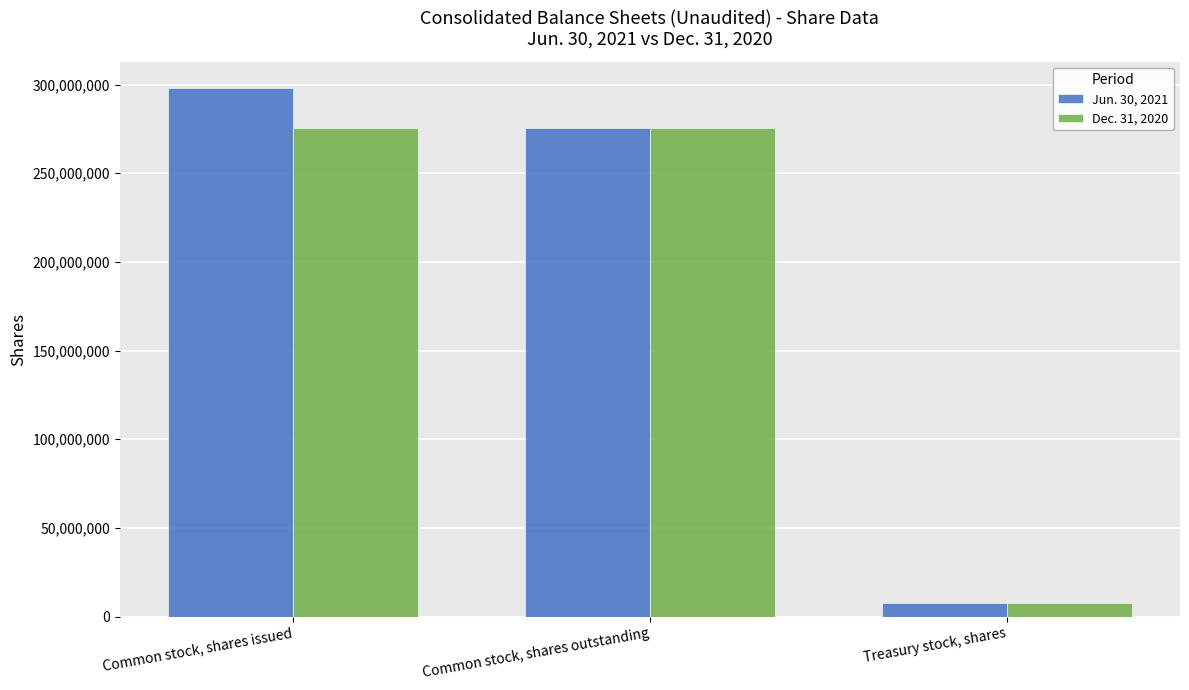

What is the sum of the Dec. 31, 2020 values at Treasury stock, shares and Common stock, shares issued?

282853764